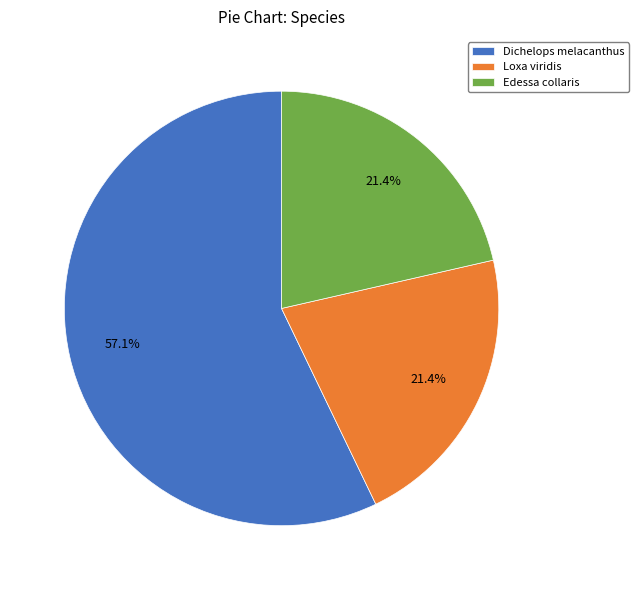

Is there any slice that represents more than half of the pie?

Yes